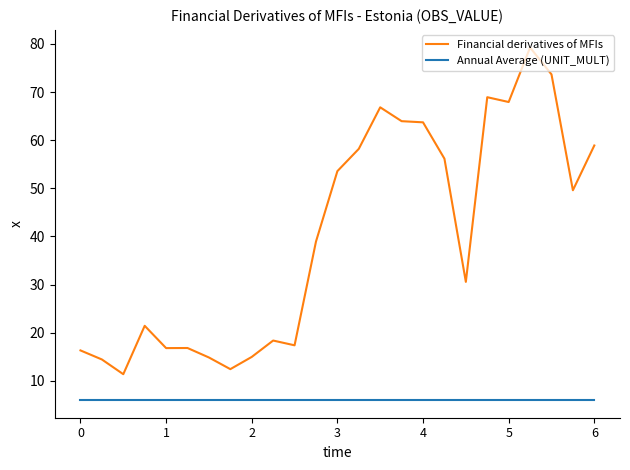

Which series has the largest total across all categories?

Financial derivatives of MFIs